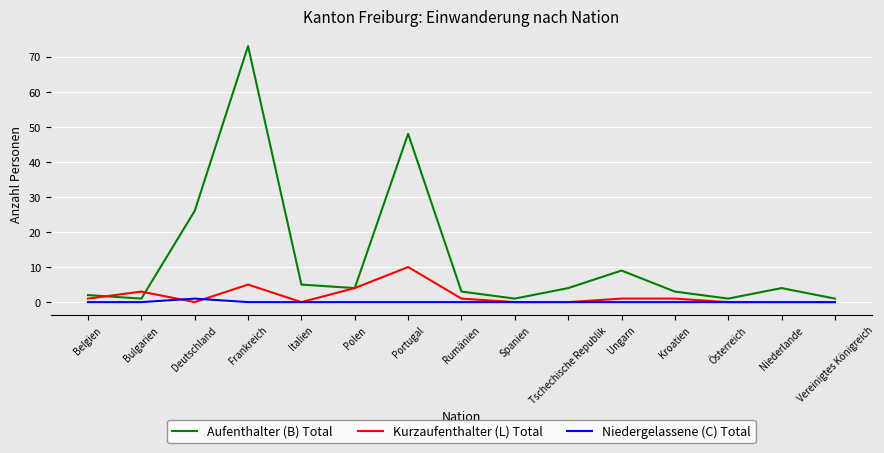

Between which two adjacent categories do Kurzaufenthalter (L) Total and Niedergelassene (C) Total first intersect?

Bulgarien and Deutschland